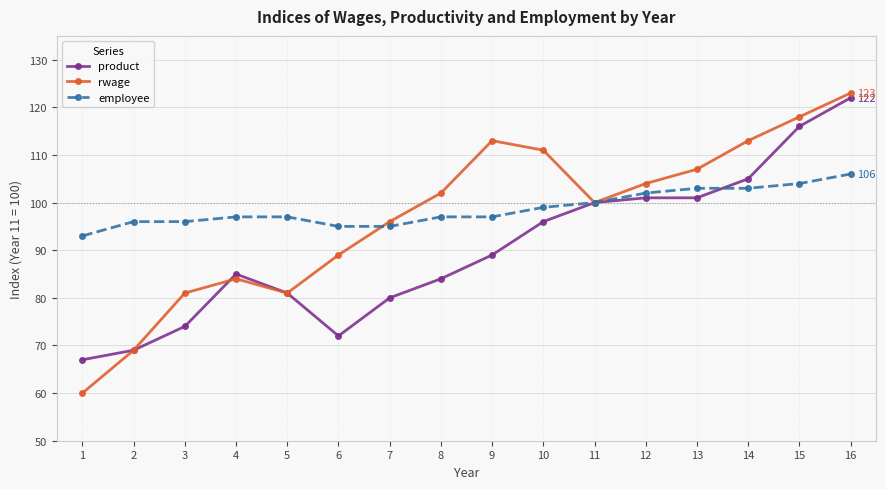

The value of employee at 2 is 147. True or false?

False